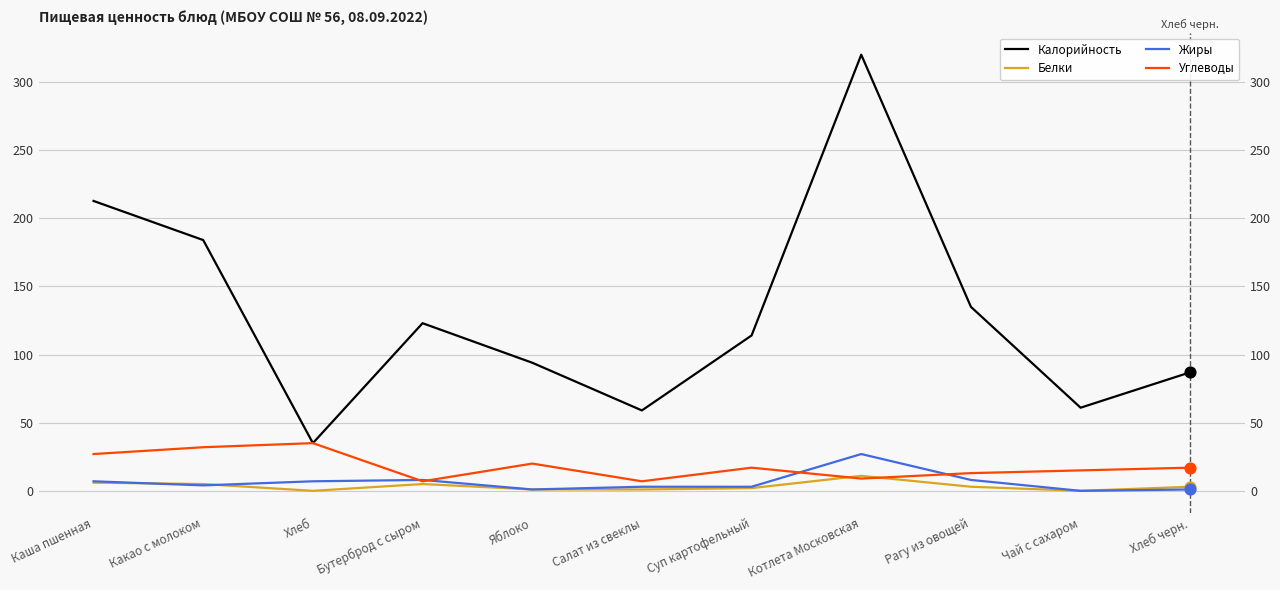

What is the total value across all series at Чай с сахаром?

76.0